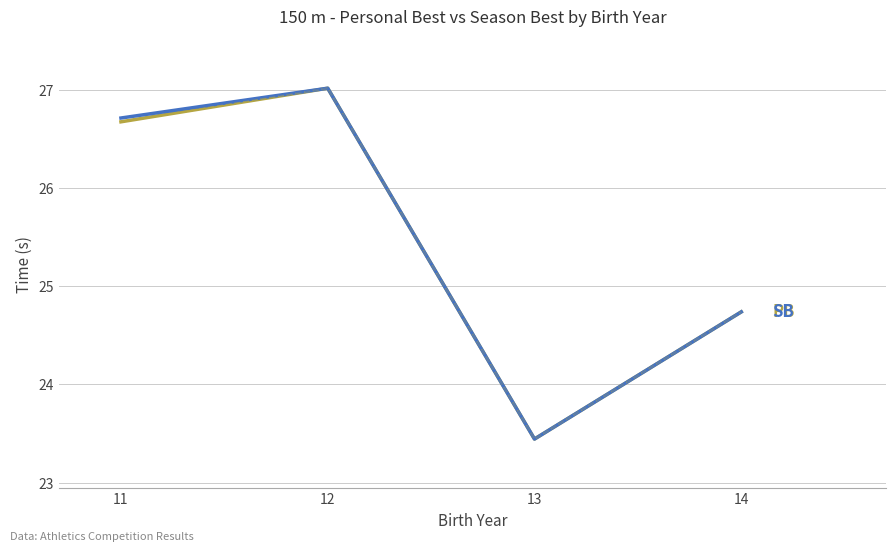

At which category is the sum across all series the highest?

12